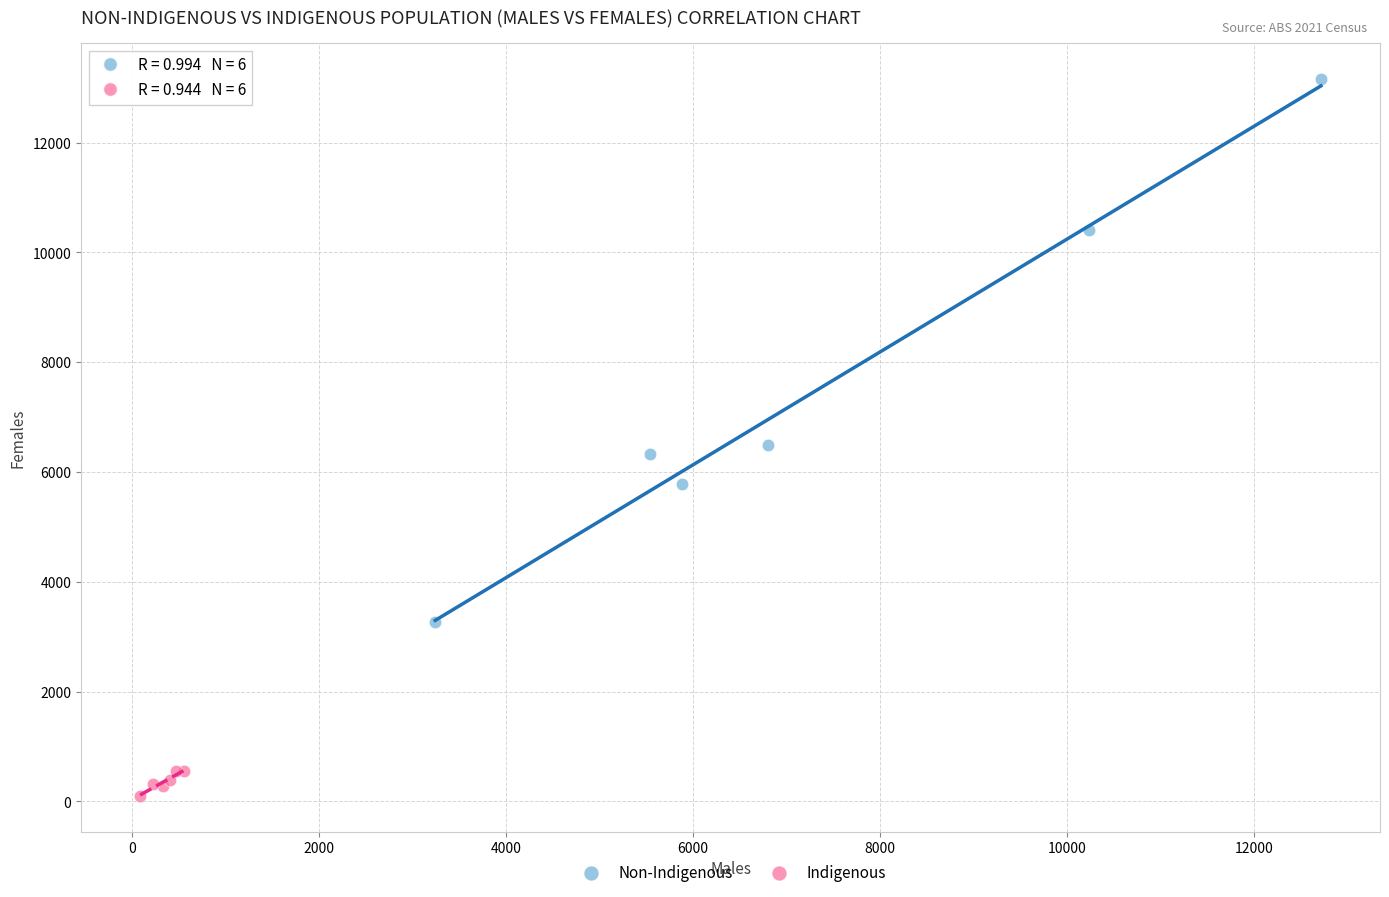

Which series contains the lowest Y value?

Indigenous